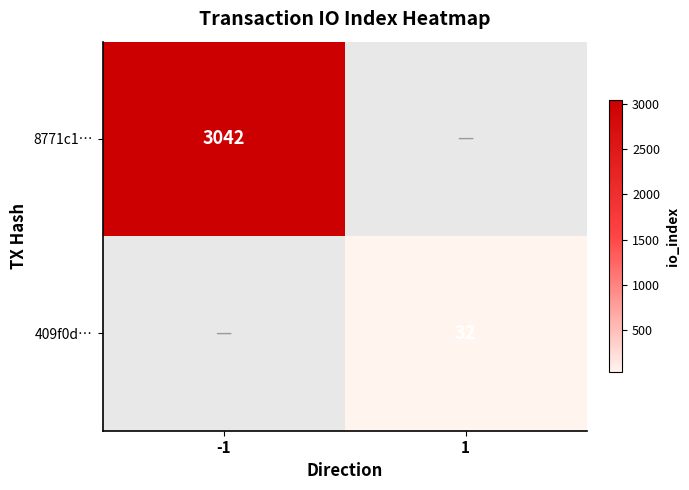

The value of 8771c1… at -1 is 1430. True or false?

False